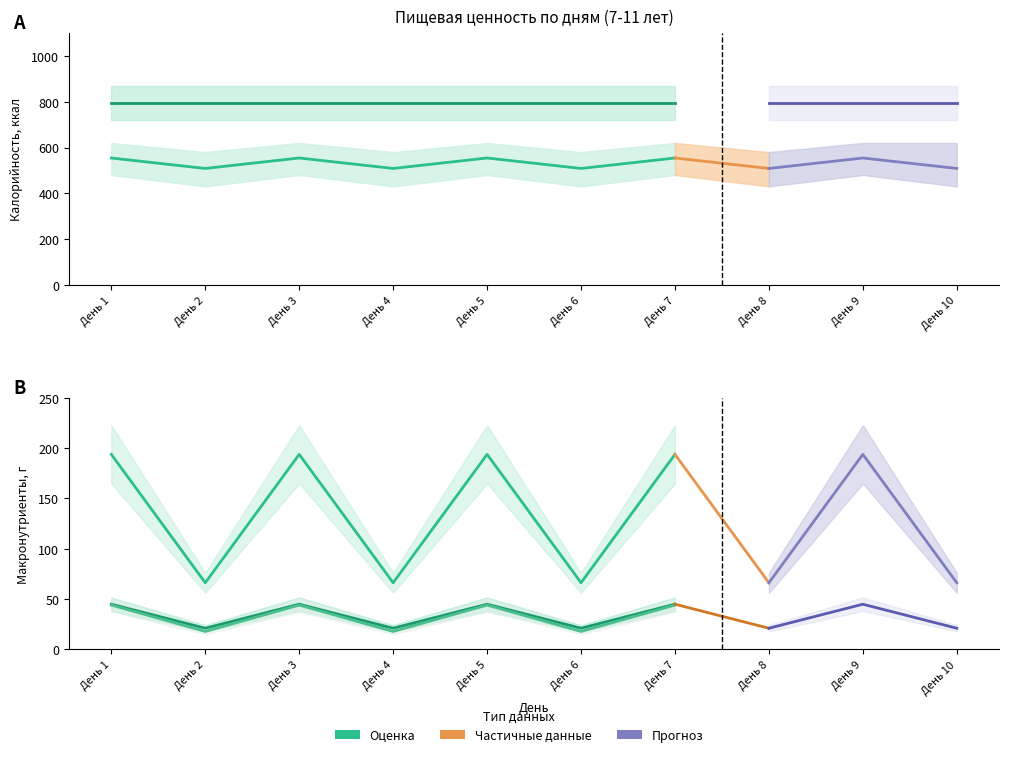

The value of Углеводы at День 4 is 86.3. True or false?

False